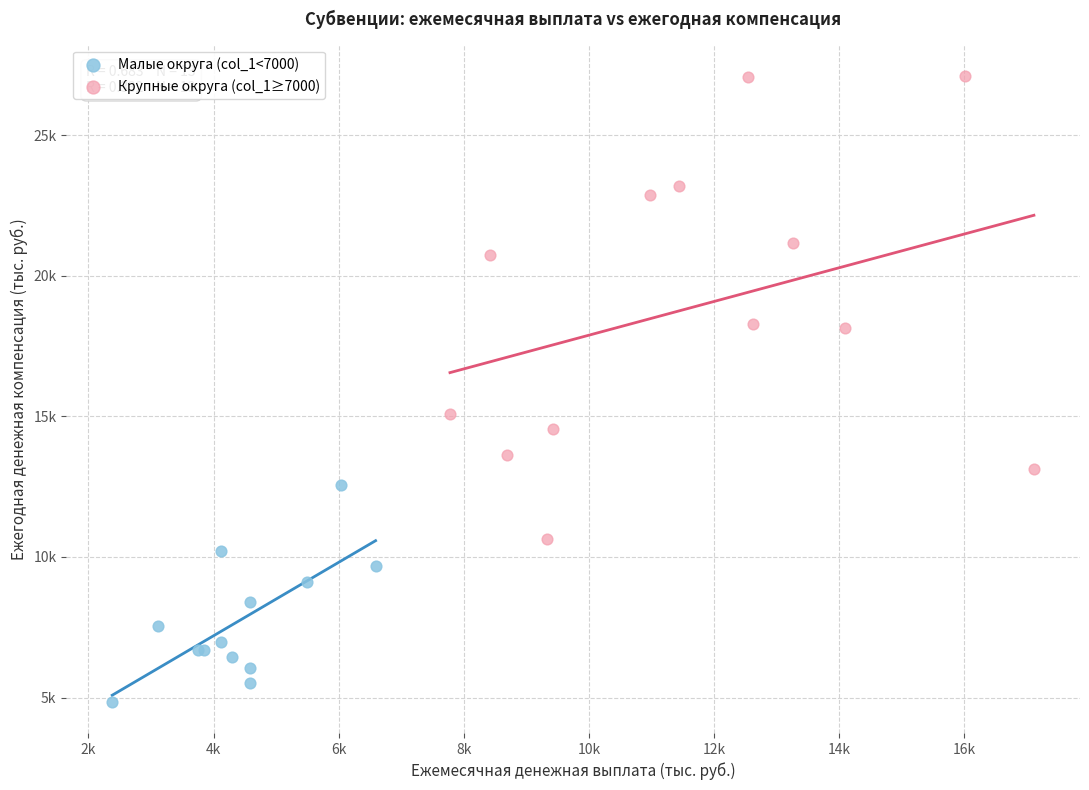

What are all the series names shown in the legend?

Малые округа (col_1<7000), Крупные округа (col_1≥7000)